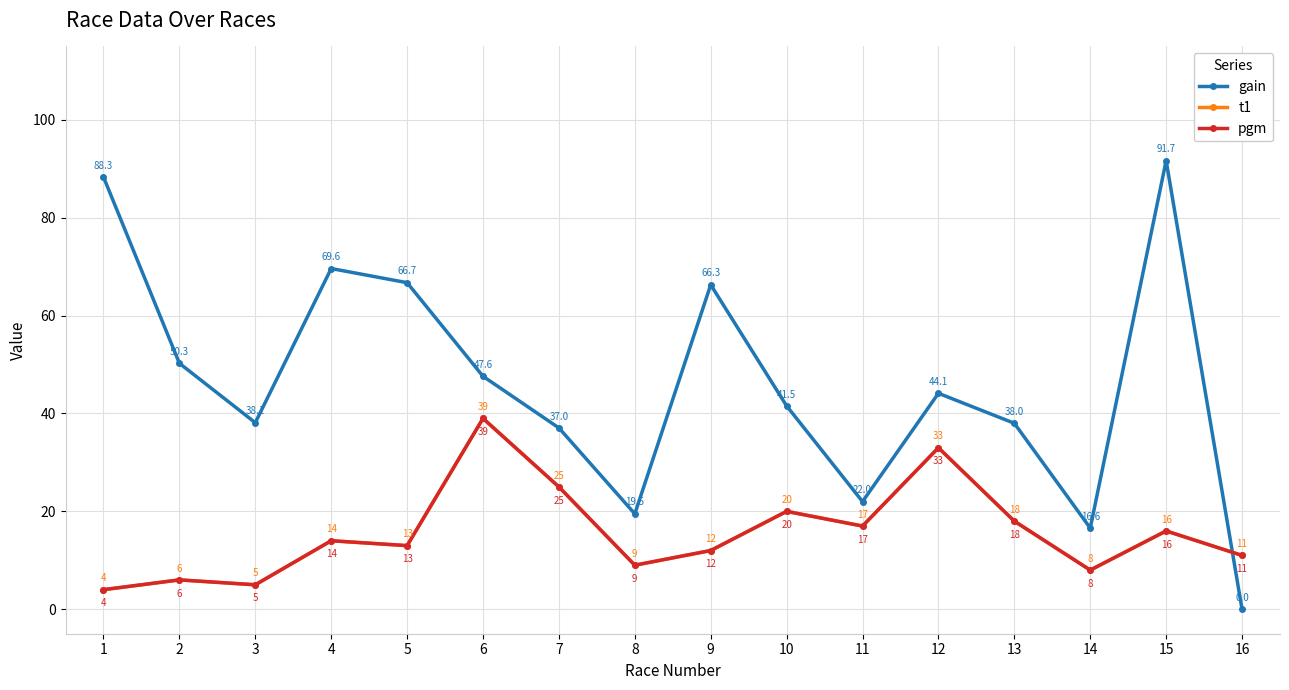

In t1, how many points are higher than both neighbors (excluding endpoints)?

6